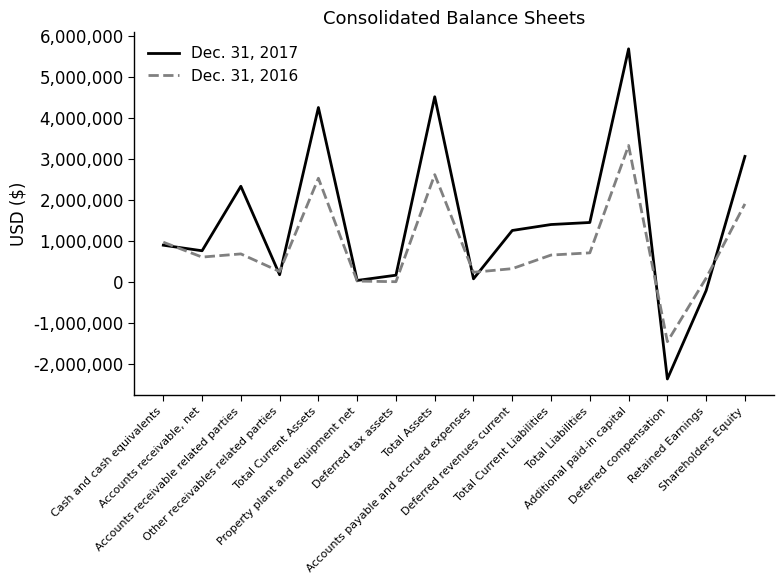

What is the spread (max minus min) of values at Other receivables related parties?

79022